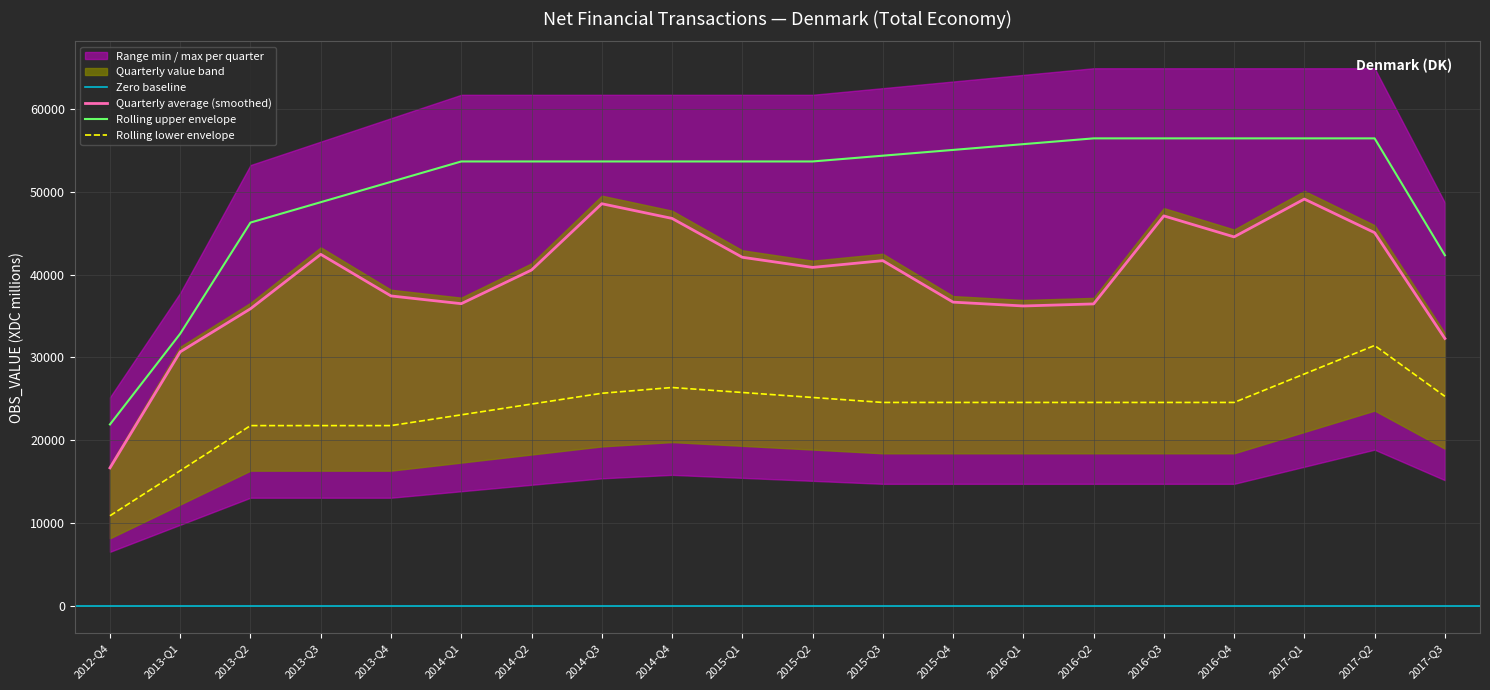

How many categories are shown in the chart?

20